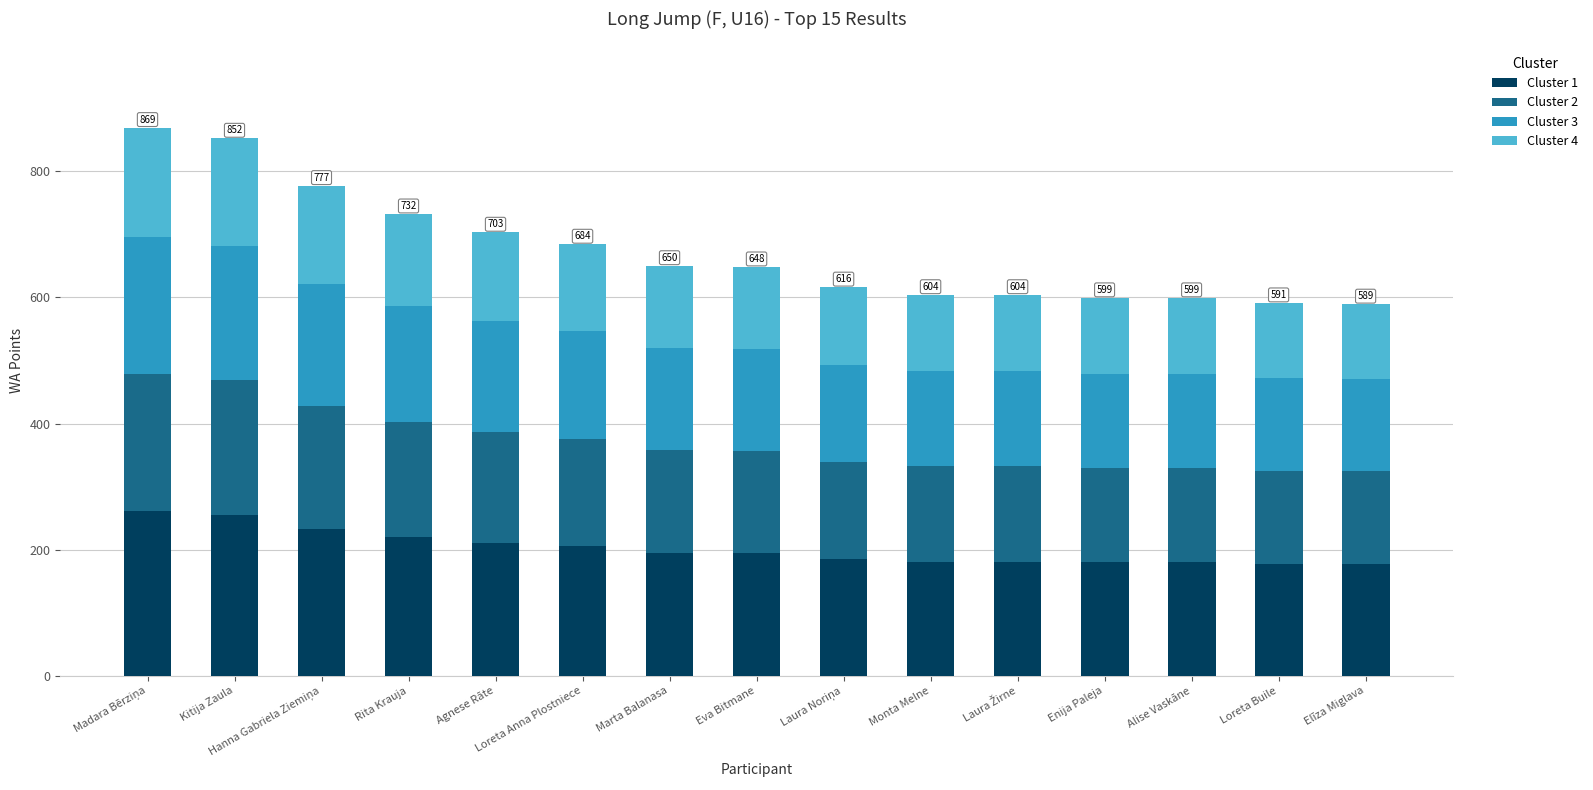

What is the difference between the maximum and minimum values in the Cluster 1 series?

84.0